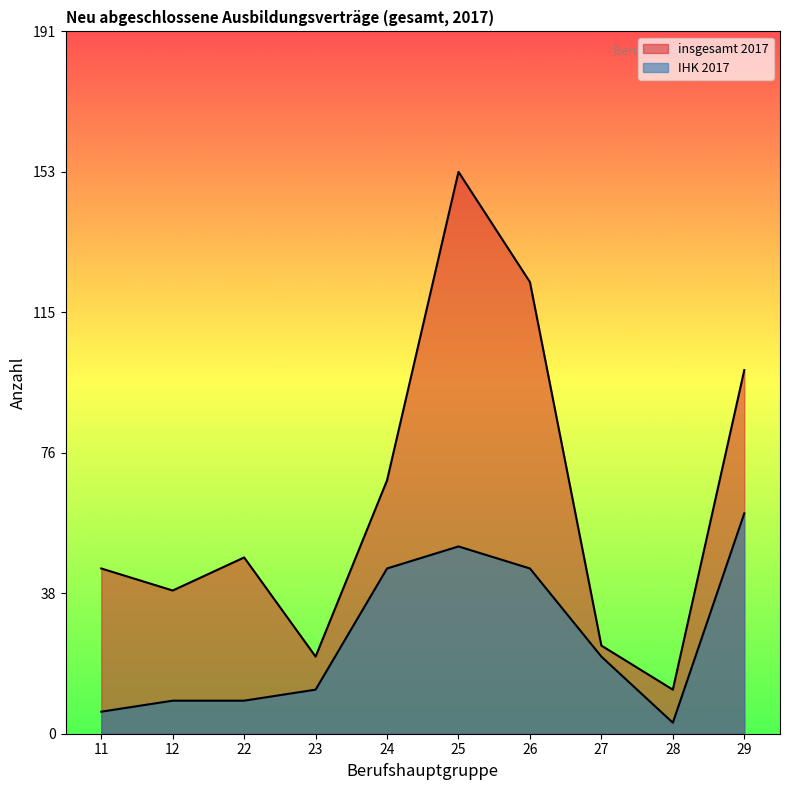

Which series has the widest spread of values?

insgesamt 2017